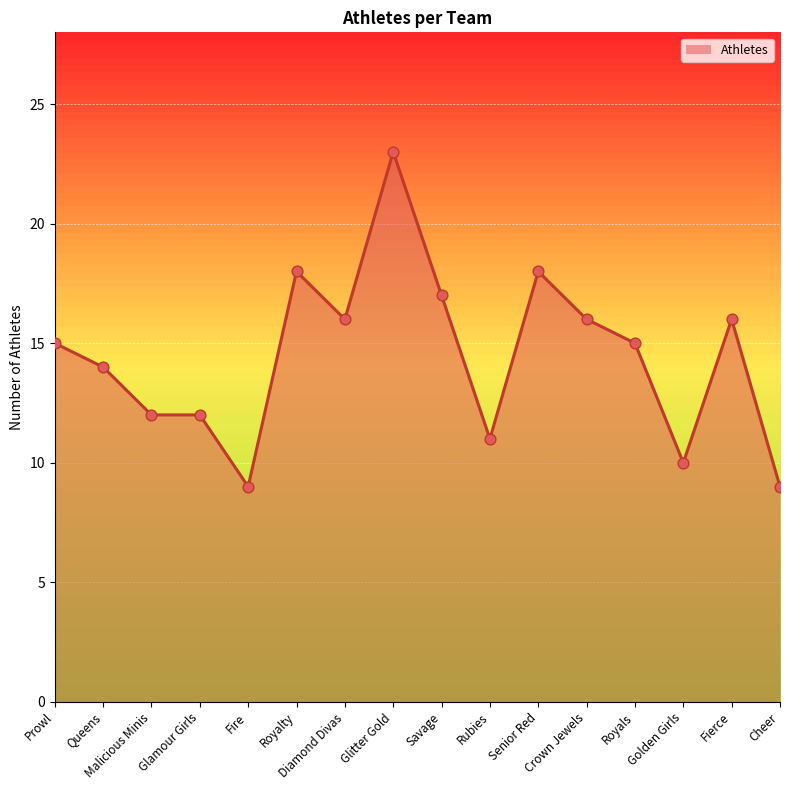

Approximately how many times larger is the value at Glamour Girls compared to Savage?

0.7